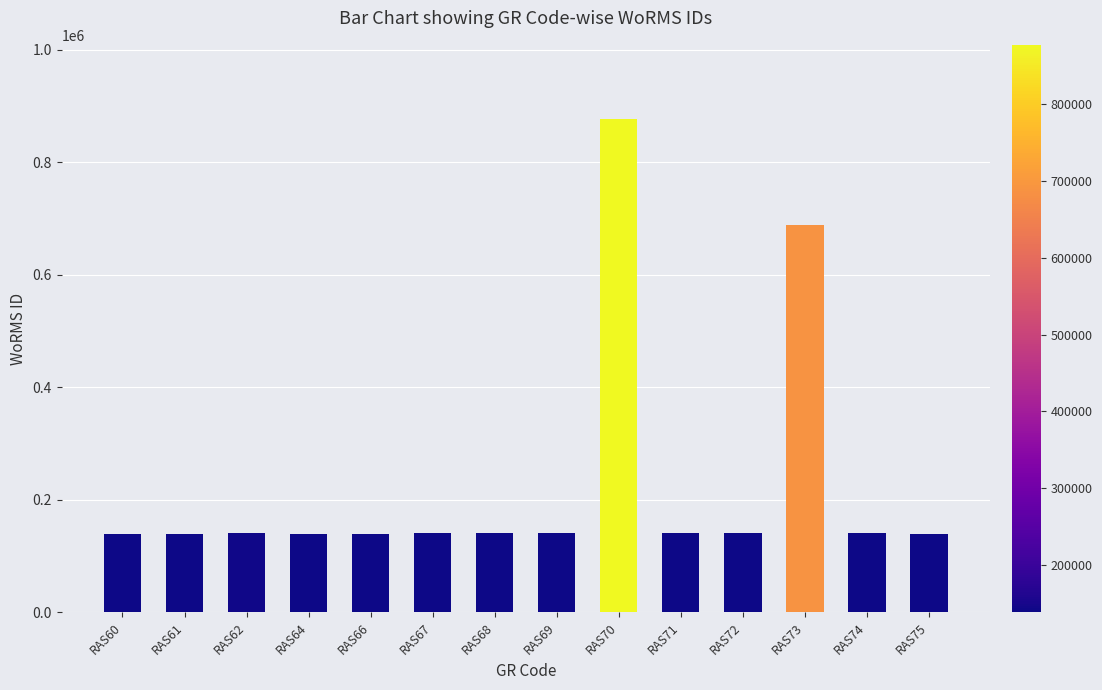

What is the maximum value shown in the chart?

876821